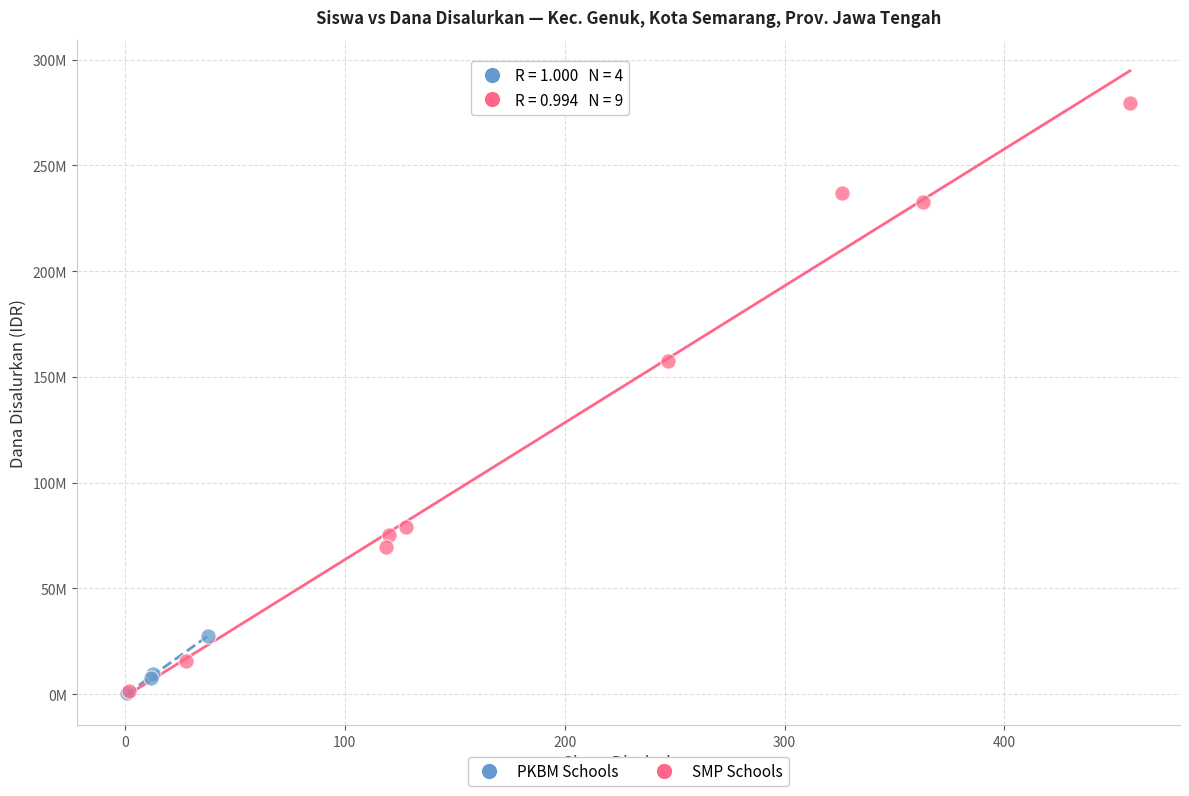

Which series reaches the maximum Y coordinate?

SMP Schools